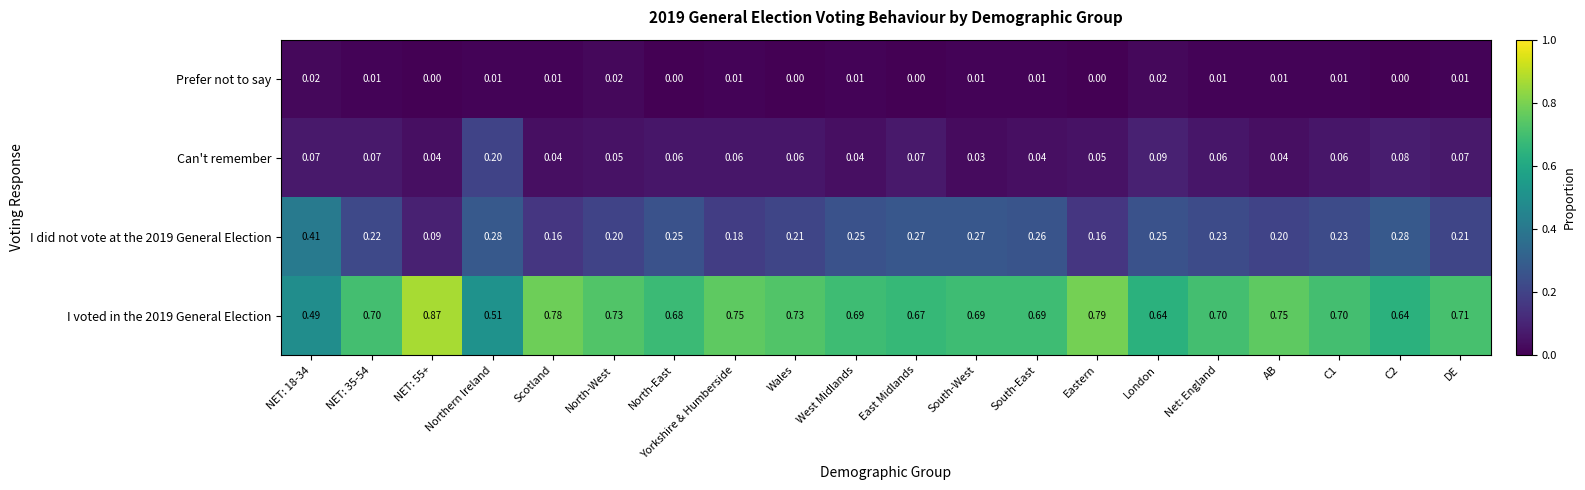

At which label is Can't remember closest to 0?

South-West